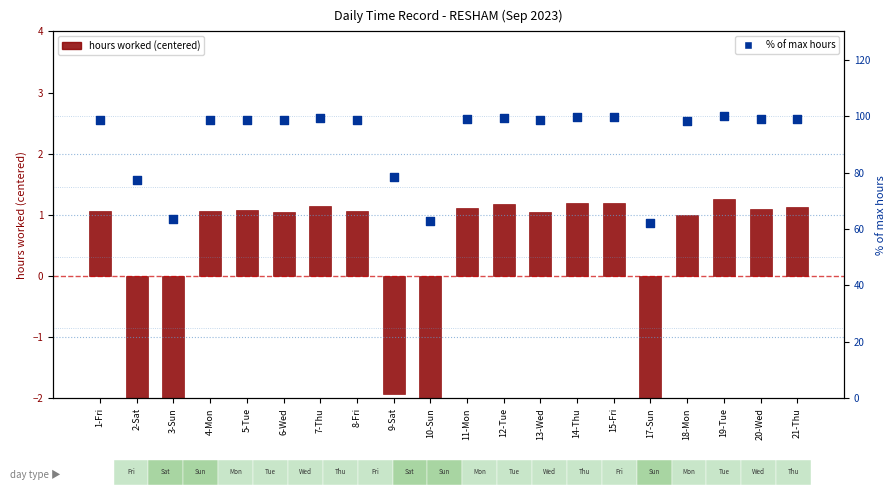

What are all the series names shown in the legend?

hours worked (centered), % of max hours